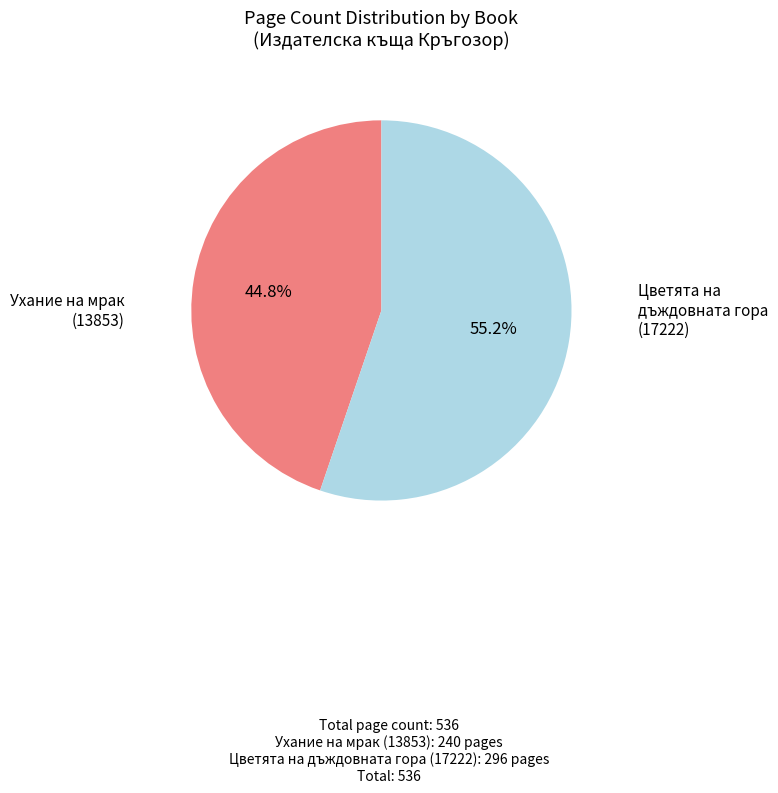

Count the number of slices in the pie.

2